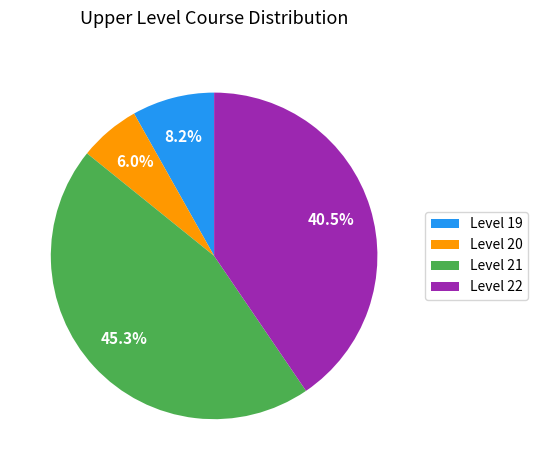

Which slice is the largest?

Level 21